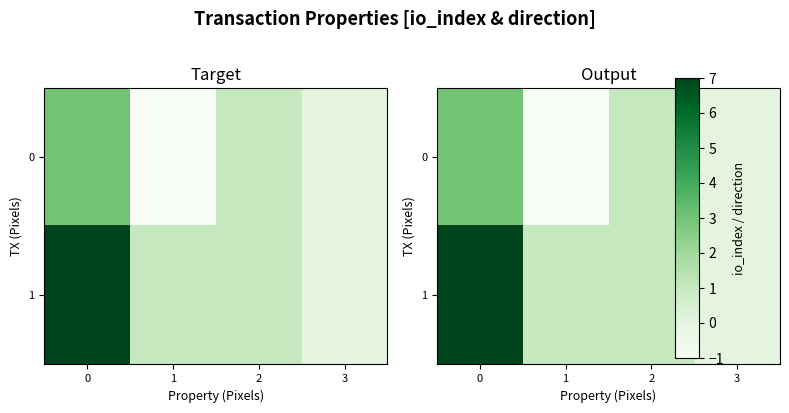

How many values in 0 are above zero?

3